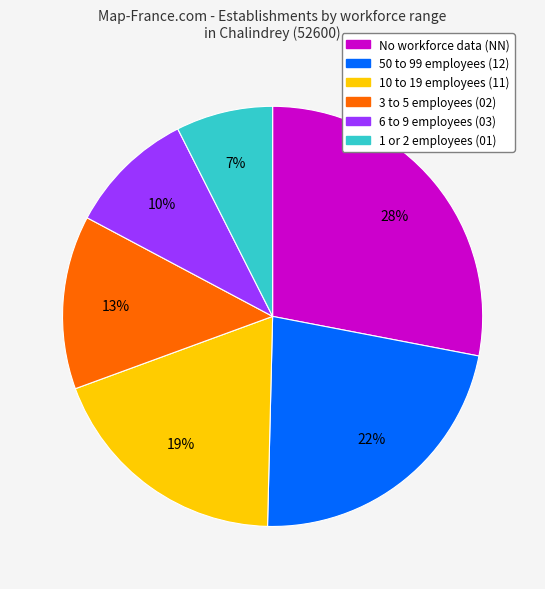

Is there any slice that represents more than half of the pie?

No